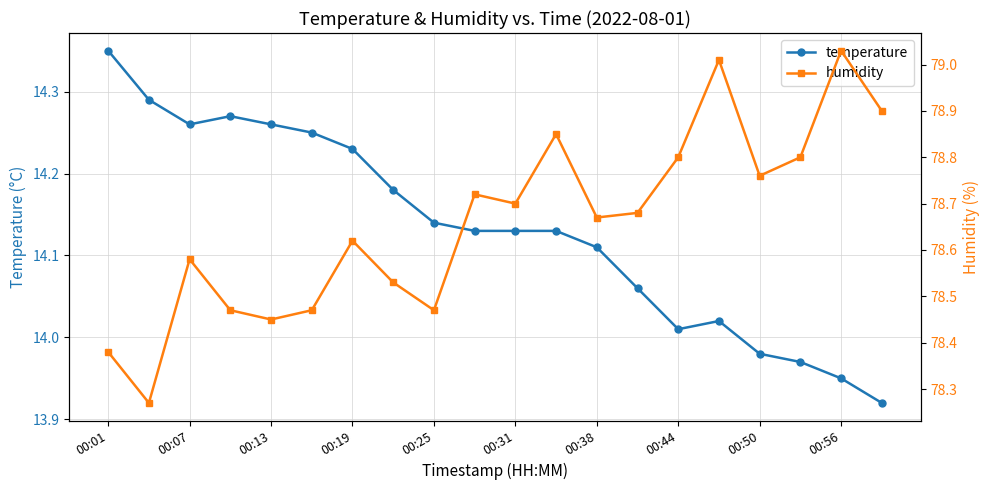

What is the maximum value for temperature?

14.3